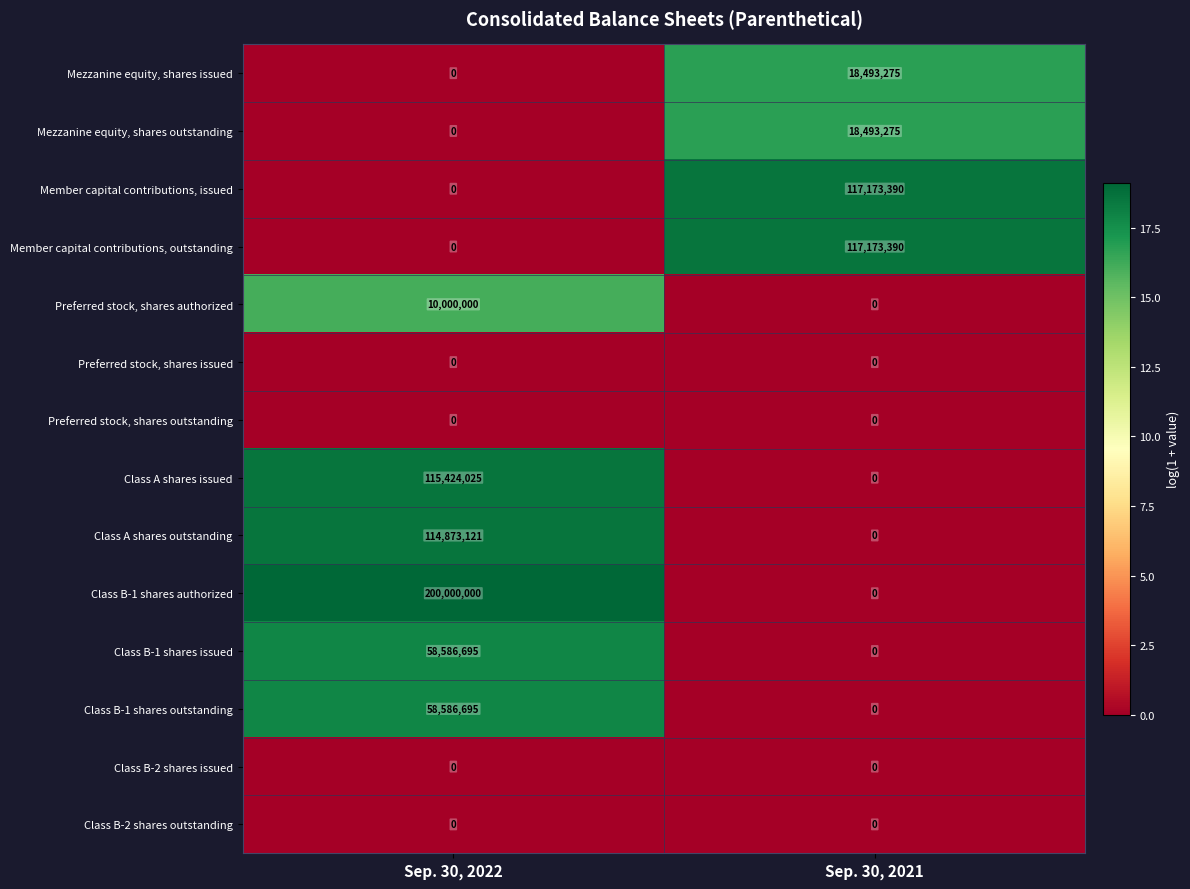

Reading left to right, extract all data points from this chart.

Mezzanine equity, shares issued: Sep. 30, 2022=0	Sep. 30, 2021=18493275
Mezzanine equity, shares outstanding: Sep. 30, 2022=0	Sep. 30, 2021=18493275
Member capital contributions, issued: Sep. 30, 2022=0	Sep. 30, 2021=117173390
Member capital contributions, outstanding: Sep. 30, 2022=0	Sep. 30, 2021=117173390
Preferred stock, shares authorized: Sep. 30, 2022=10000000	Sep. 30, 2021=0
Preferred stock, shares issued: Sep. 30, 2022=0	Sep. 30, 2021=0
Preferred stock, shares outstanding: Sep. 30, 2022=0	Sep. 30, 2021=0
Class A shares issued: Sep. 30, 2022=115424025	Sep. 30, 2021=0
Class A shares outstanding: Sep. 30, 2022=114873121	Sep. 30, 2021=0
Class B-1 shares authorized: Sep. 30, 2022=200000000	Sep. 30, 2021=0
Class B-1 shares issued: Sep. 30, 2022=58586695	Sep. 30, 2021=0
Class B-1 shares outstanding: Sep. 30, 2022=58586695	Sep. 30, 2021=0
Class B-2 shares issued: Sep. 30, 2022=0	Sep. 30, 2021=0
Class B-2 shares outstanding: Sep. 30, 2022=0	Sep. 30, 2021=0